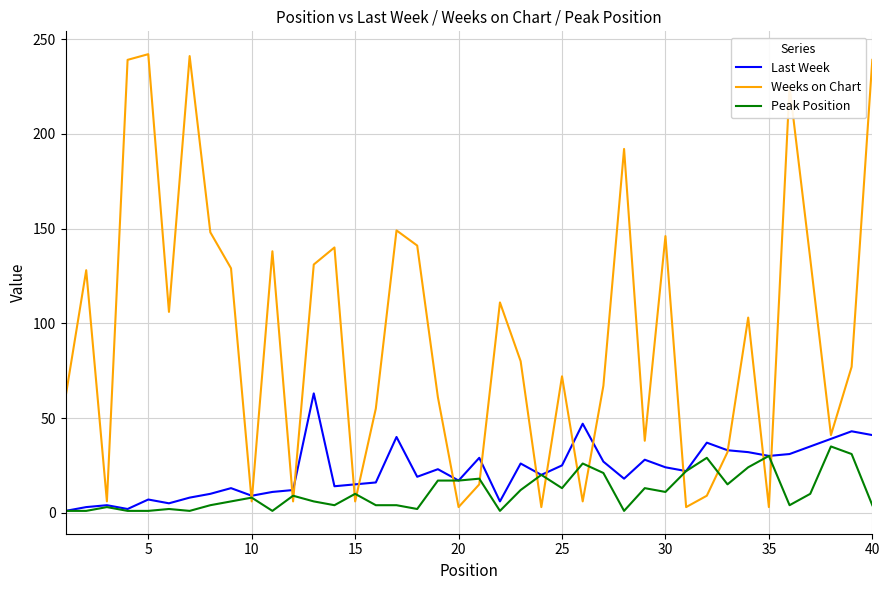

How many lines are shown in the chart?

3